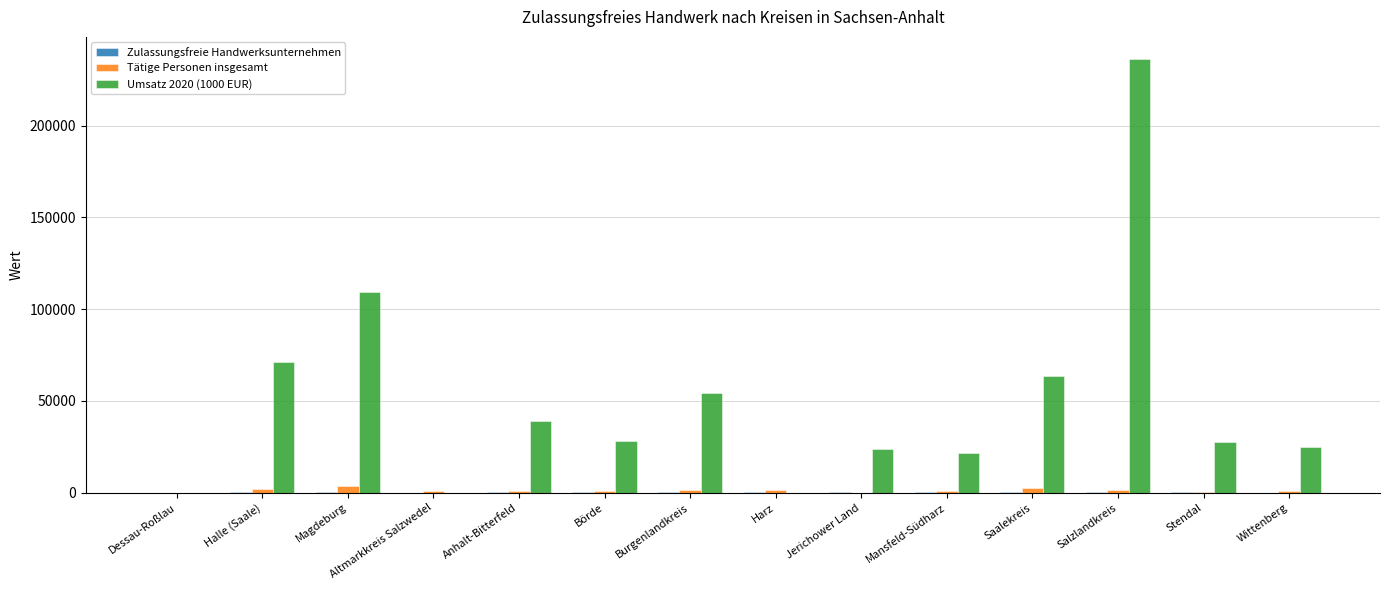

How many groups of bars are there?

14